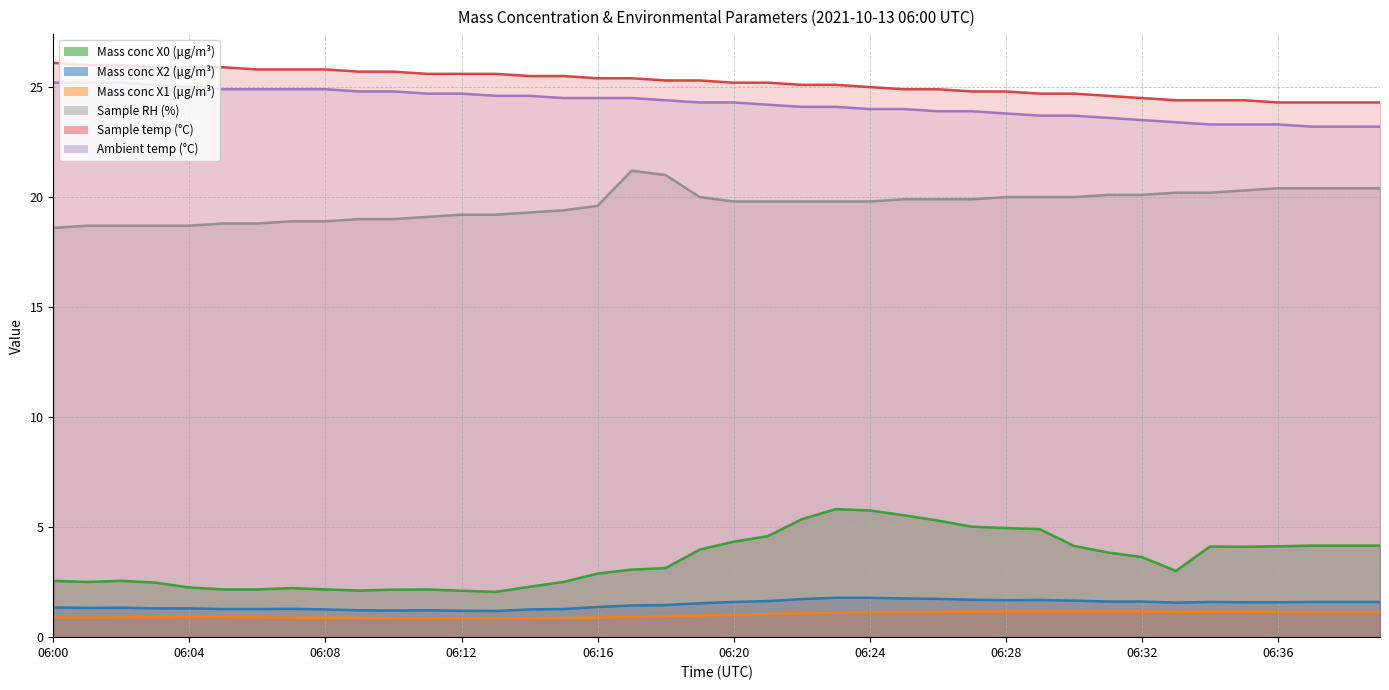

True or false: Ambient temp (°C) and Mass conc X2 (μg/m³) cross at least once.

False